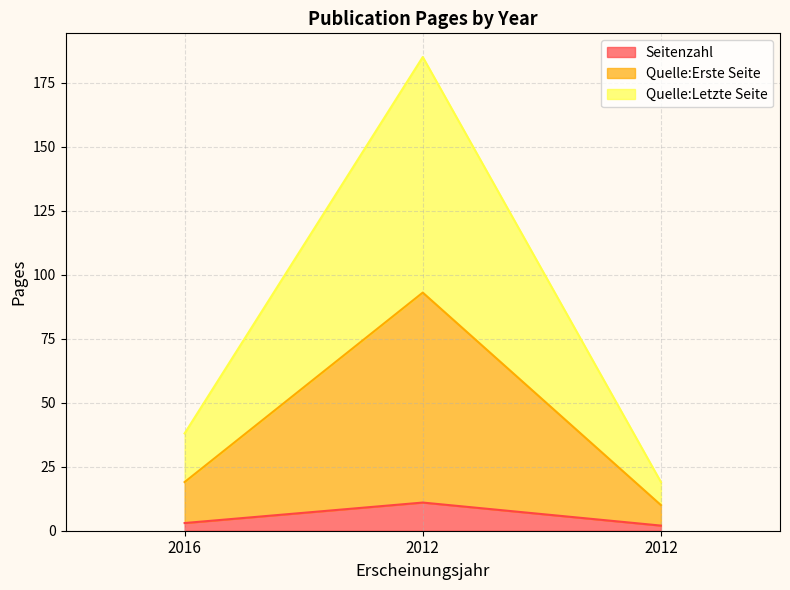

What is the difference between the Quelle:Erste Seite values at 2012 and 2016?

9